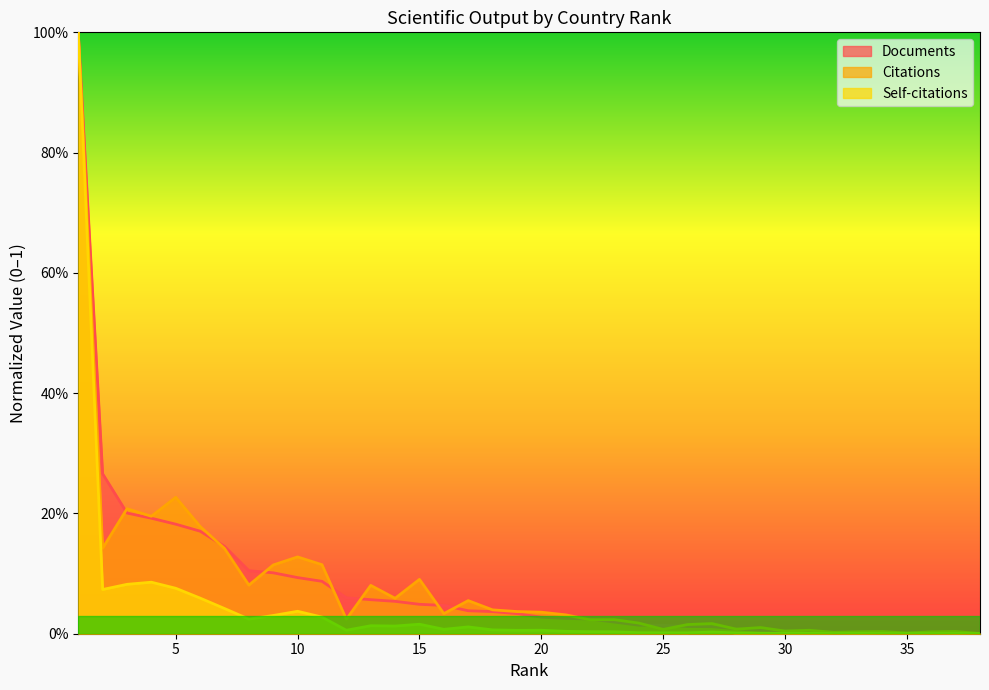

What is the difference between the maximum and second lowest values in the Citations series?

1.0